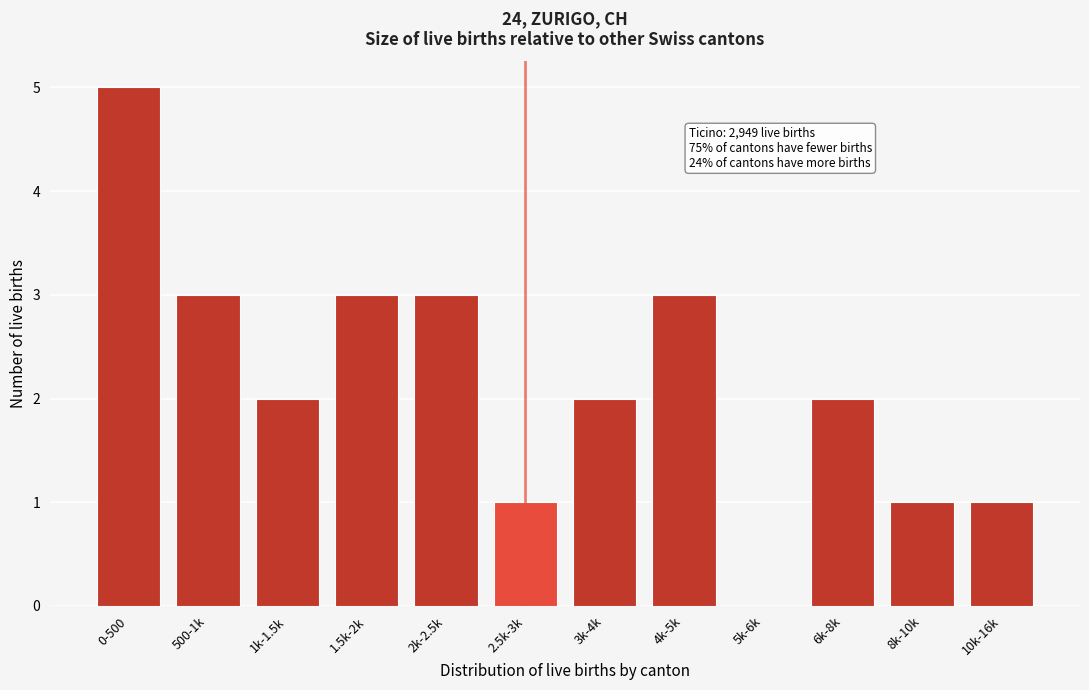

Reading left to right, what are all the values shown in this chart?

0-500=5	500-1k=3	1k-1.5k=2	1.5k-2k=3	2k-2.5k=3	2.5k-3k=1	3k-4k=2	4k-5k=3	5k-6k=0	6k-8k=2	8k-10k=1	10k-16k=1